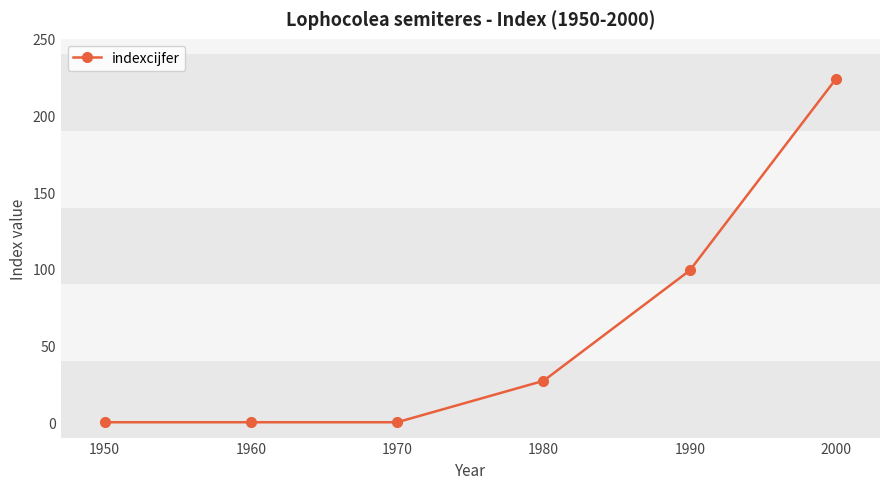

Count the values in the range 0 to 99.

5